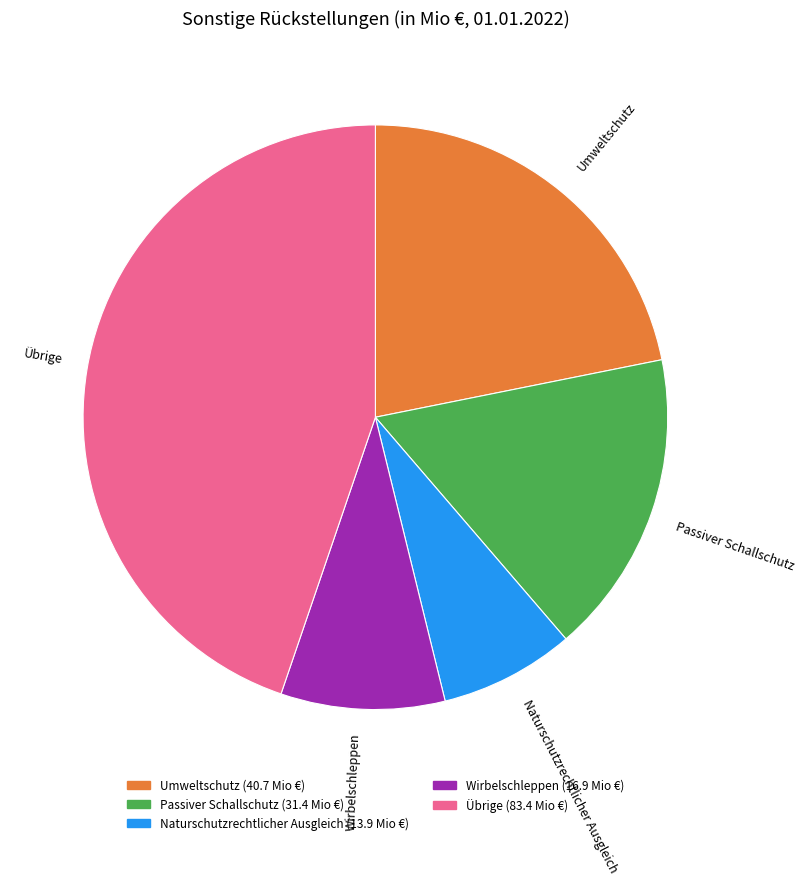

What is the smallest slice in the pie chart?

Naturschutzrechtlicher Ausgleich